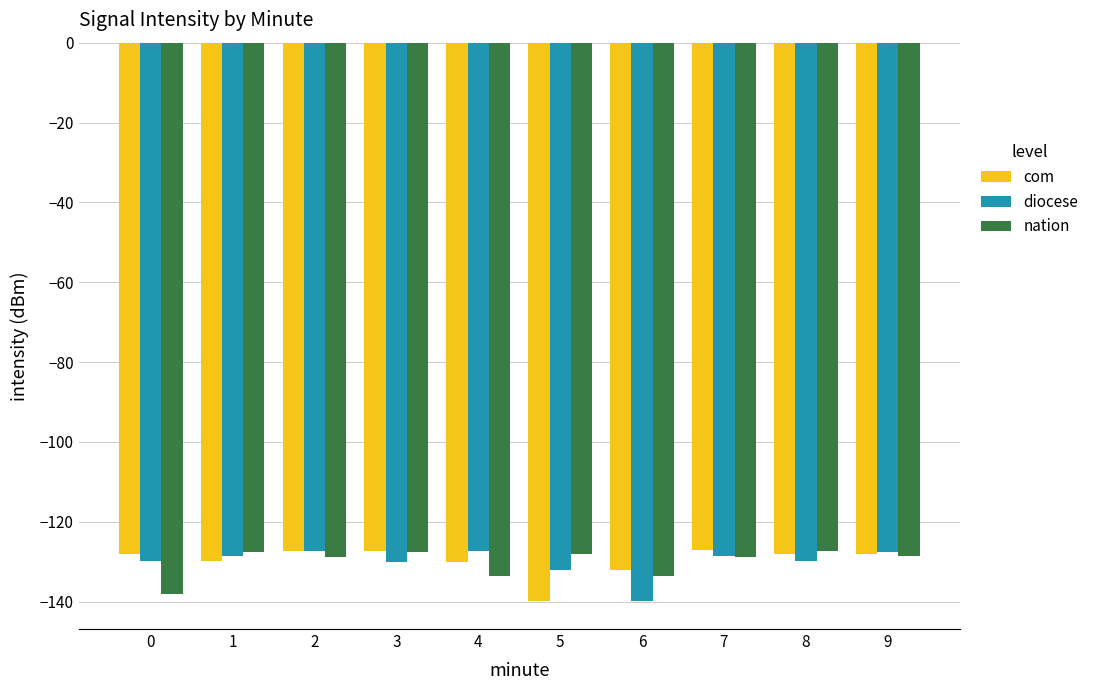

What is the average value of the diocese series?

-130.1